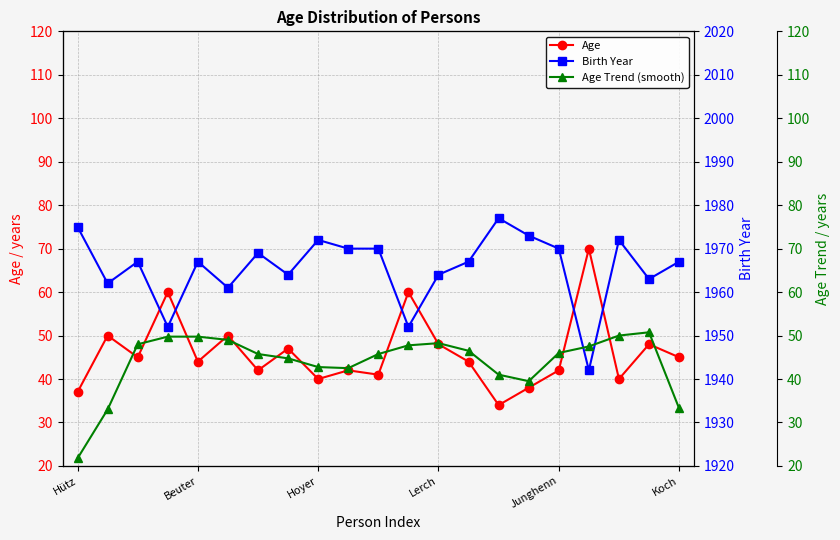

Reading left to right, transcribe all the data shown in this chart.

Age: 37.0	50.0	45.0	60.0	44.0	50.0	42.0	47.0	40.0	42.0	41.0	60.0	48.0	44.0	34.0	38.0	42.0	70.0	40.0	48.0	45.0
Birth Year: 1975.0	1962.0	1967.0	1952.0	1967.0	1961.0	1969.0	1964.0	1972.0	1970.0	1970.0	1952.0	1964.0	1967.0	1977.0	1973.0	1970.0	1942.0	1972.0	1963.0	1967.0
Age Trend (smooth): 21.8	33.0	48.0	49.8	49.8	49.0	45.8	44.8	42.8	42.5	45.8	47.8	48.2	46.5	41.0	39.5	46.0	47.5	50.0	50.8	33.2